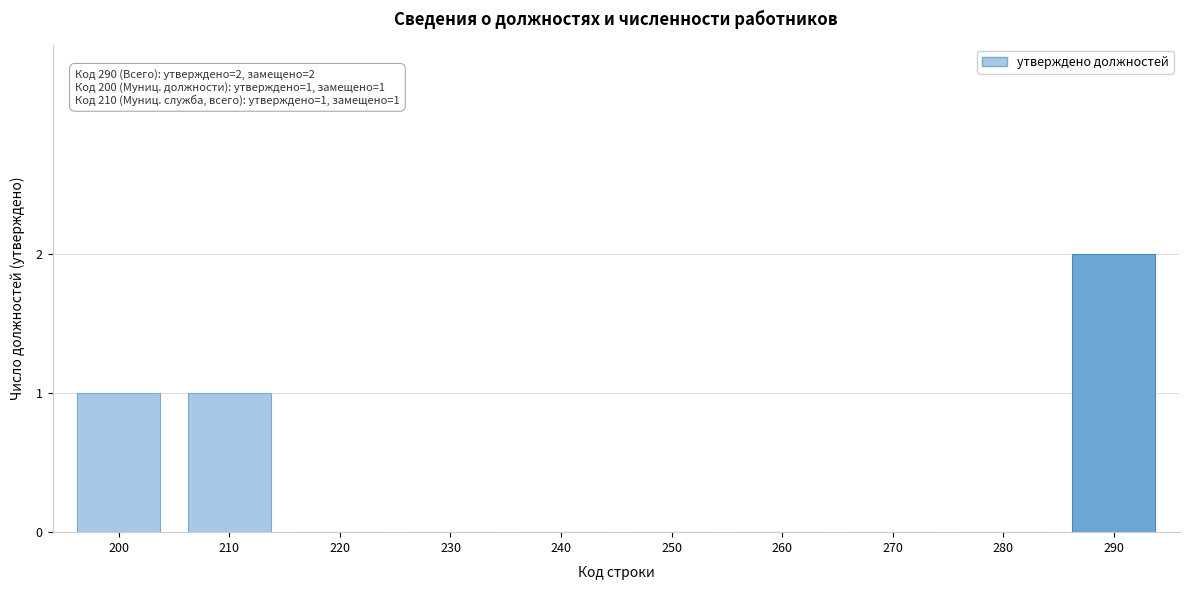

Reading left to right, transcribe all the data shown in this chart.

200=1	210=1	220=0	230=0	240=0	250=0	260=0	270=0	280=0	290=2